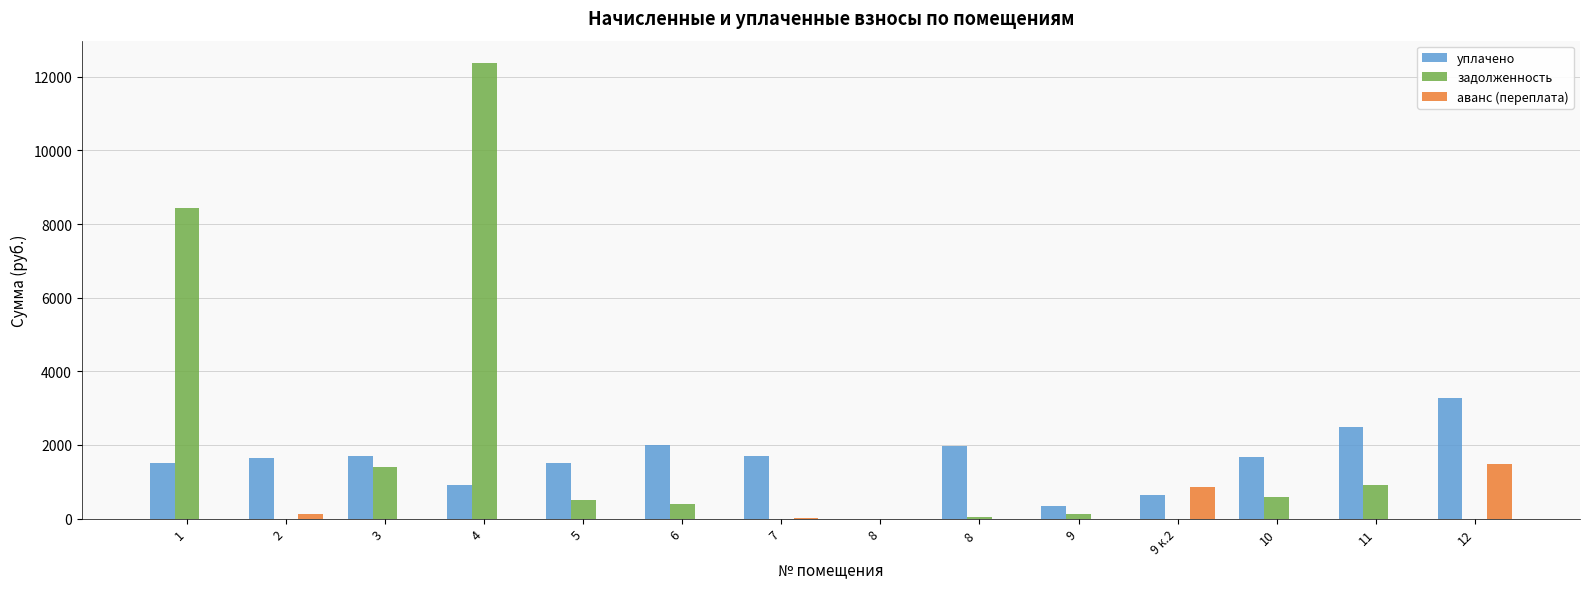

How many data points in аванс (переплата) are above 0?

4